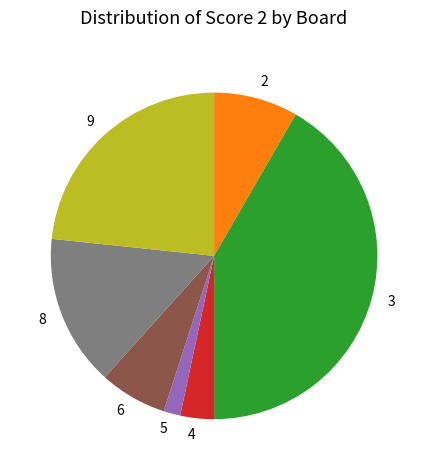

Is the sum of 6 and 2 greater than half?

No